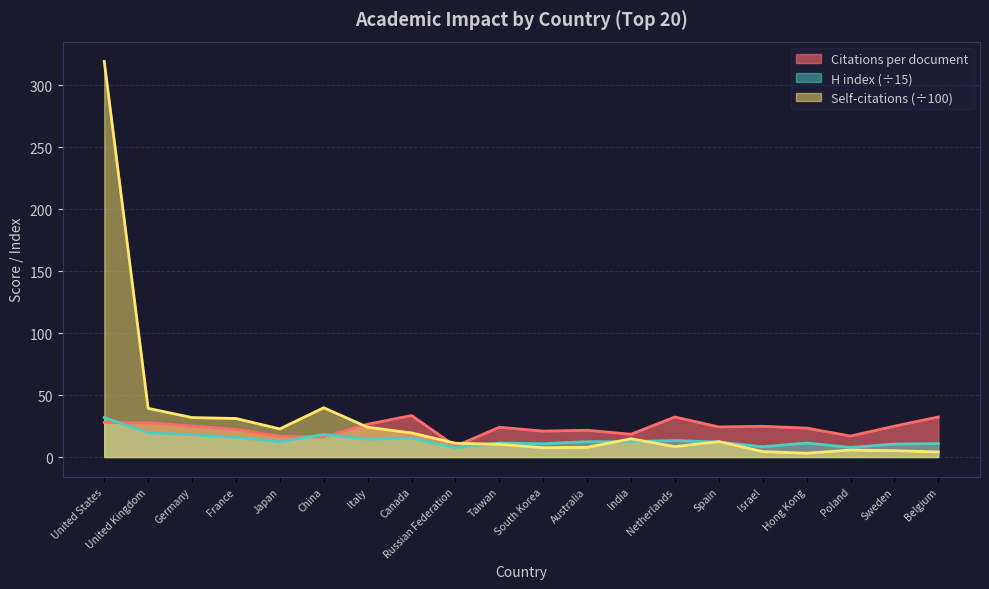

Is it true that Self-citations (hundreds) equals 6.9 at Sweden?

False